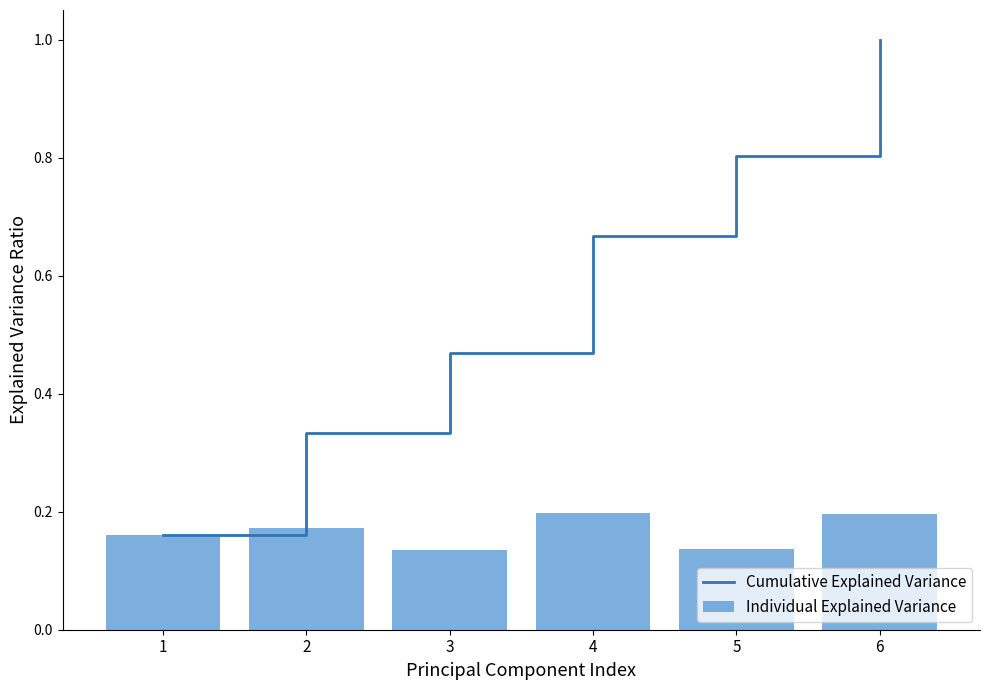

What is the difference between the maximum and second lowest values in the Individual Explained Variance series?

0.1